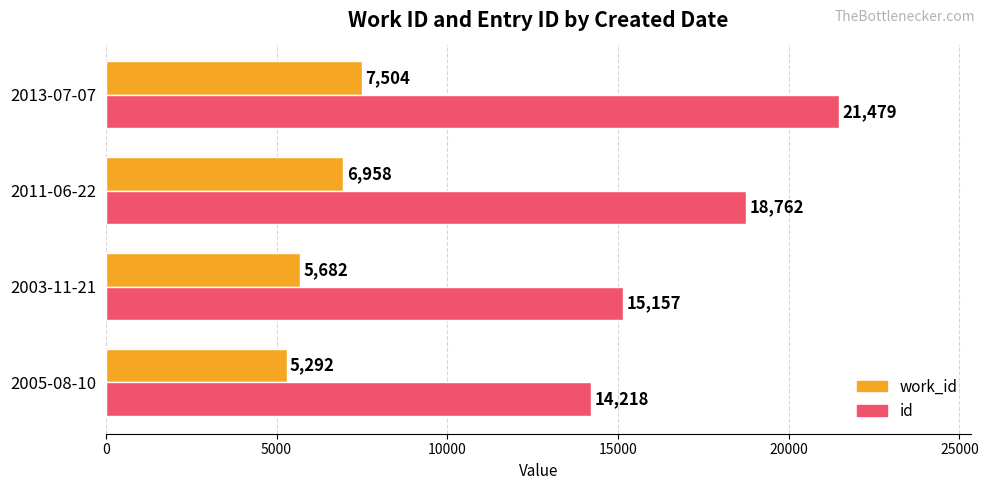

What is the maximum value shown in the chart?

21479